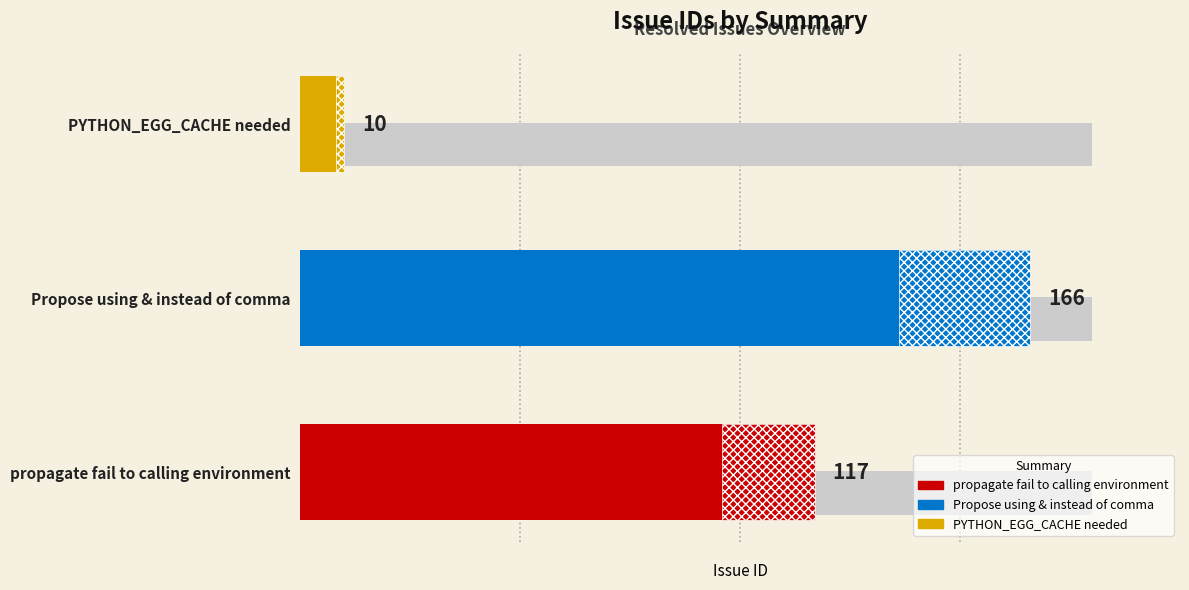

What position from the left is PYTHON_EGG_CACHE needed?

3